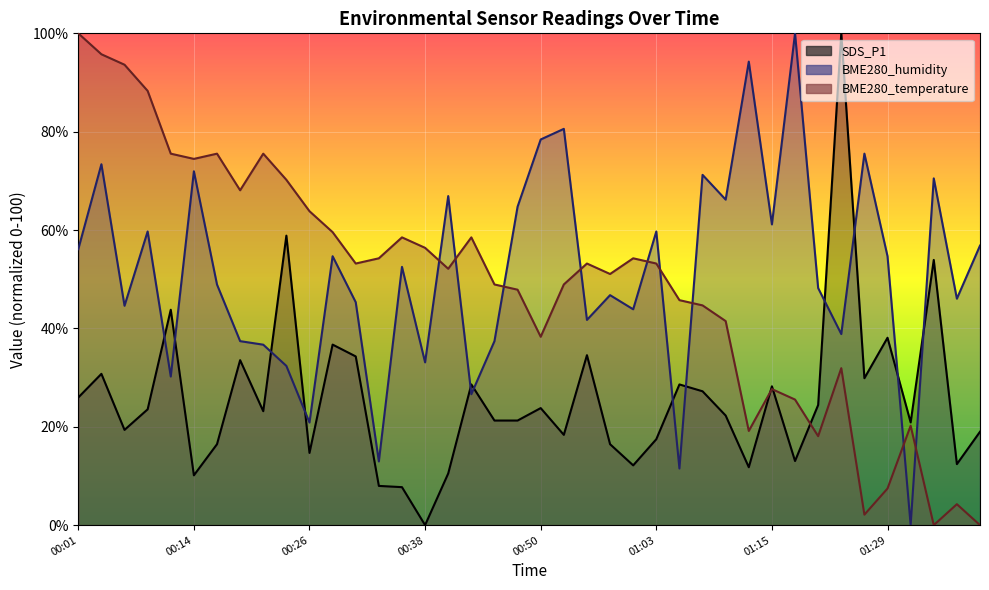

At 01:05, list the series in order from smallest to largest.

BME280_humidity, SDS_P1, BME280_temperature